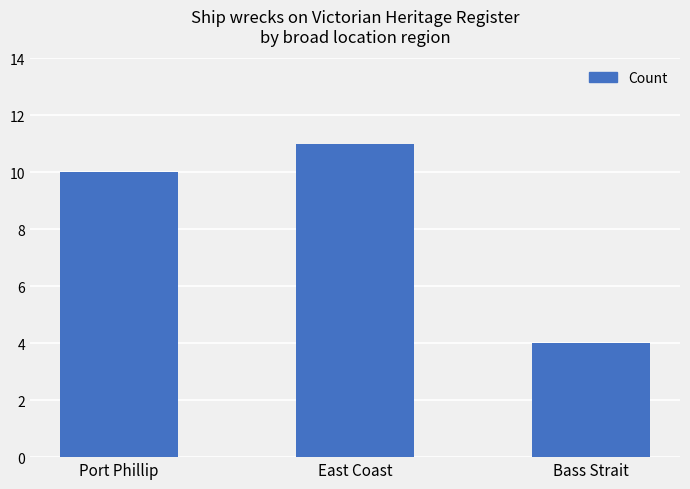

Count the number of categories in the chart.

3